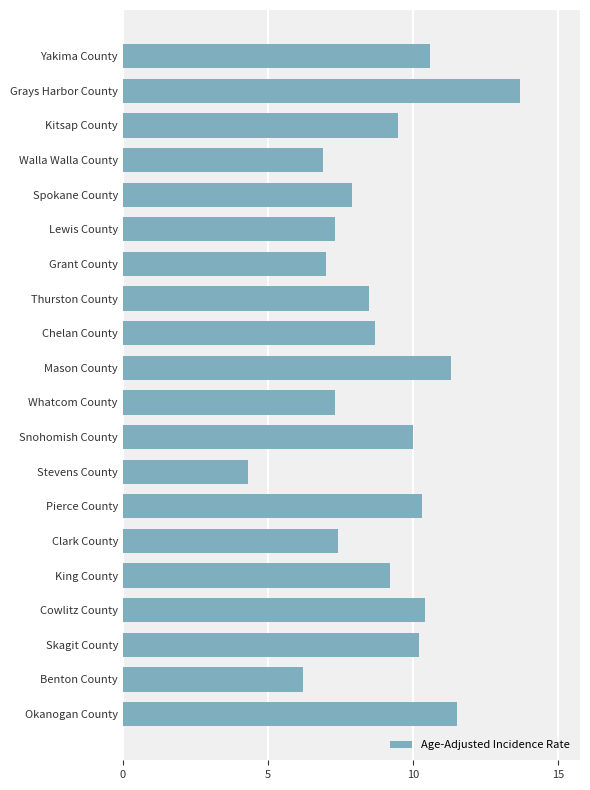

What is the change in value from Yakima County to Grant County?

-3.6